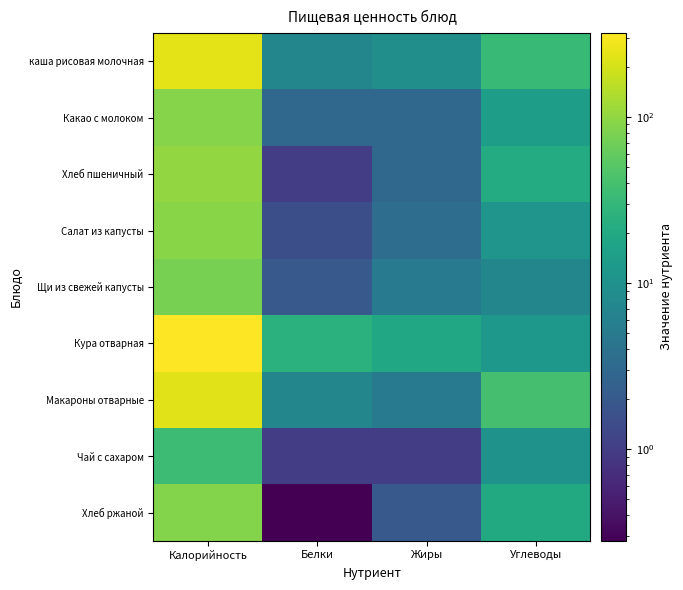

Count the number of categories in the chart.

4